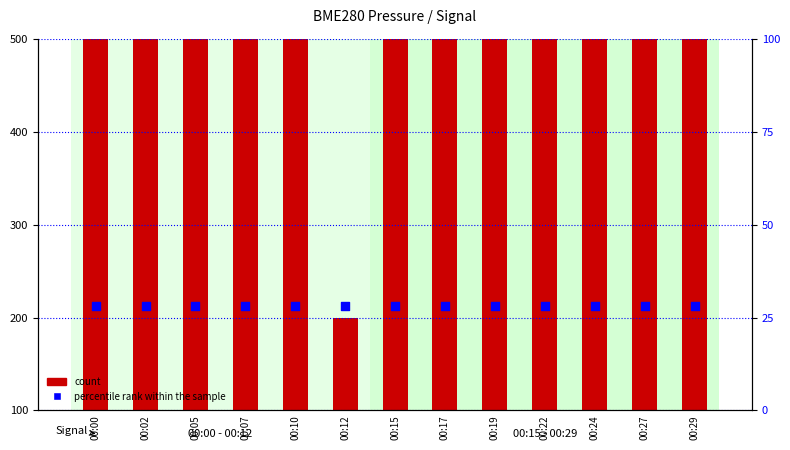

At which category is the sum across all series the highest?

00:19